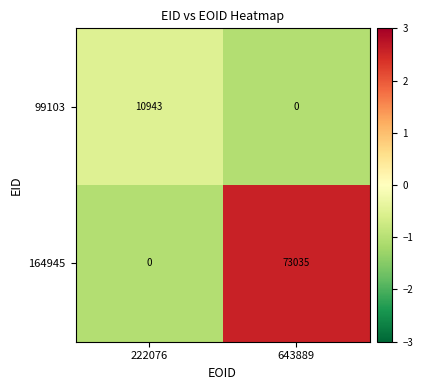

Which category has the highest value in the 99103 series?

222076